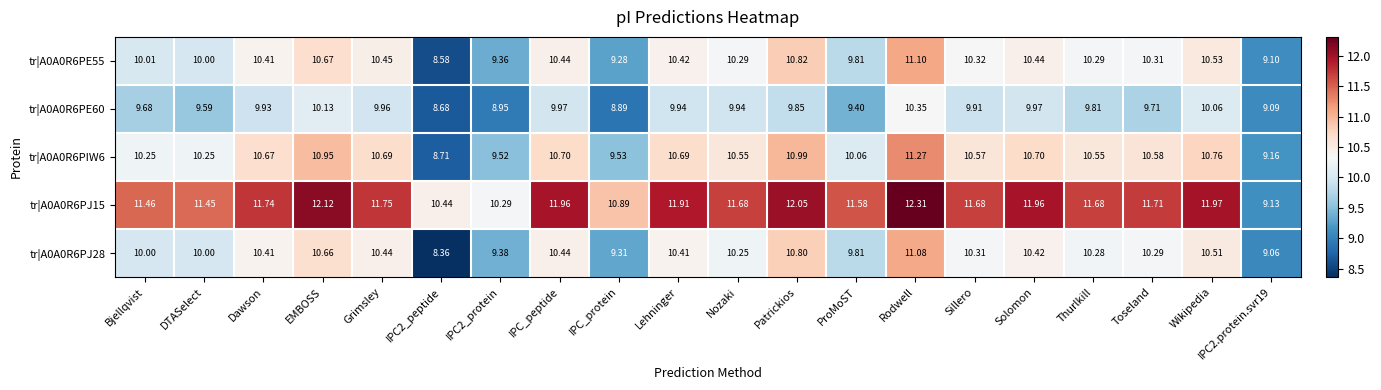

How many categories are shown in the chart?

20